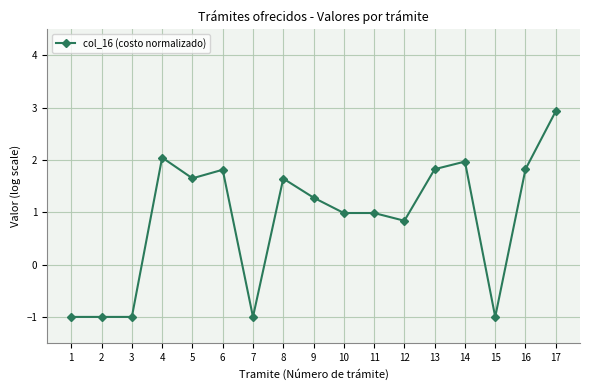

How many positive values are there?

12